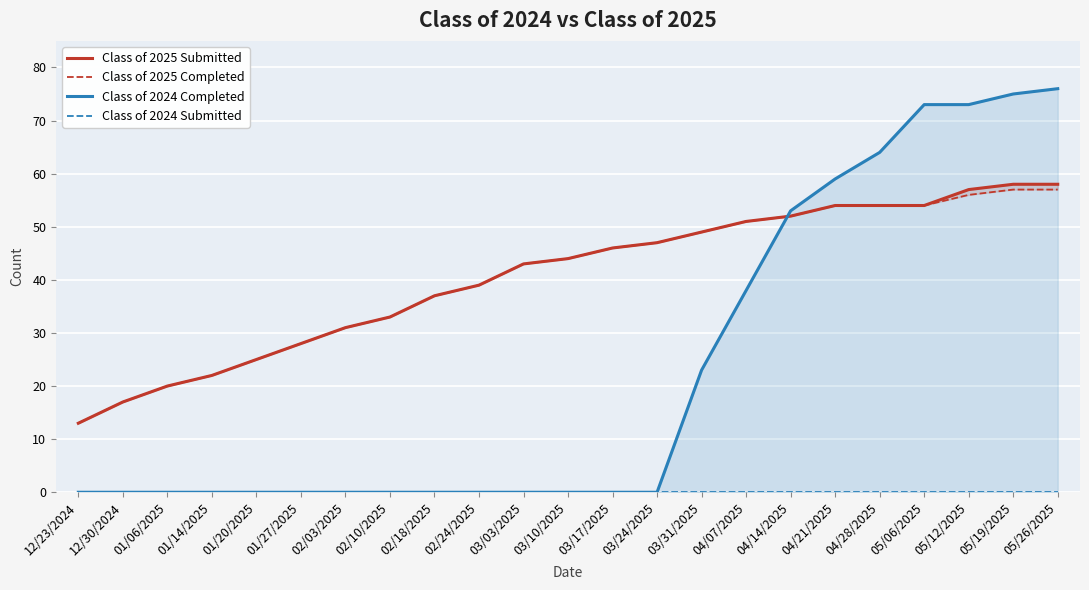

Which series has the largest range (max minus min)?

Class of 2024 Completed